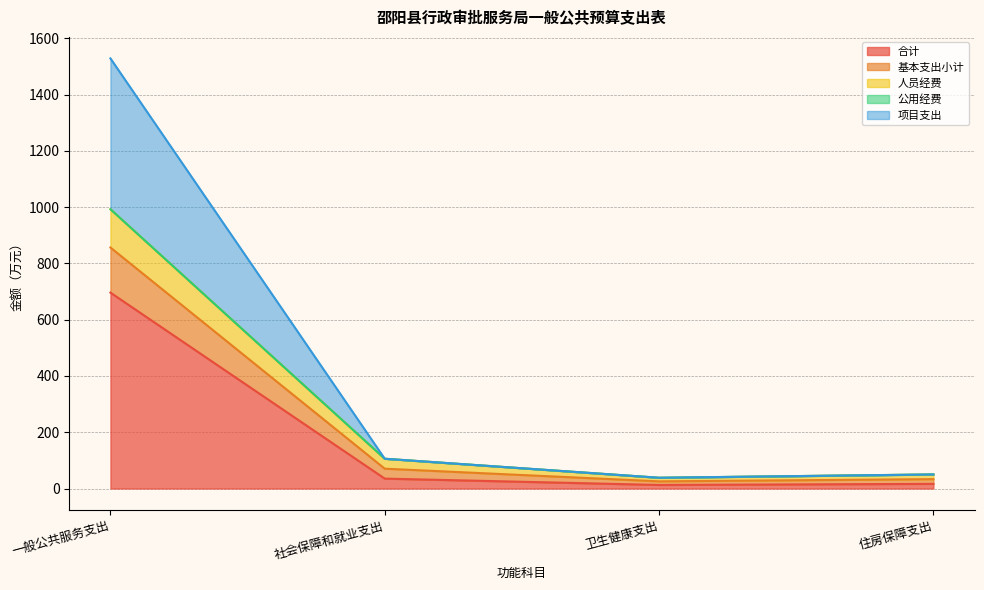

At how many categories does at least one series exceed 366?

1